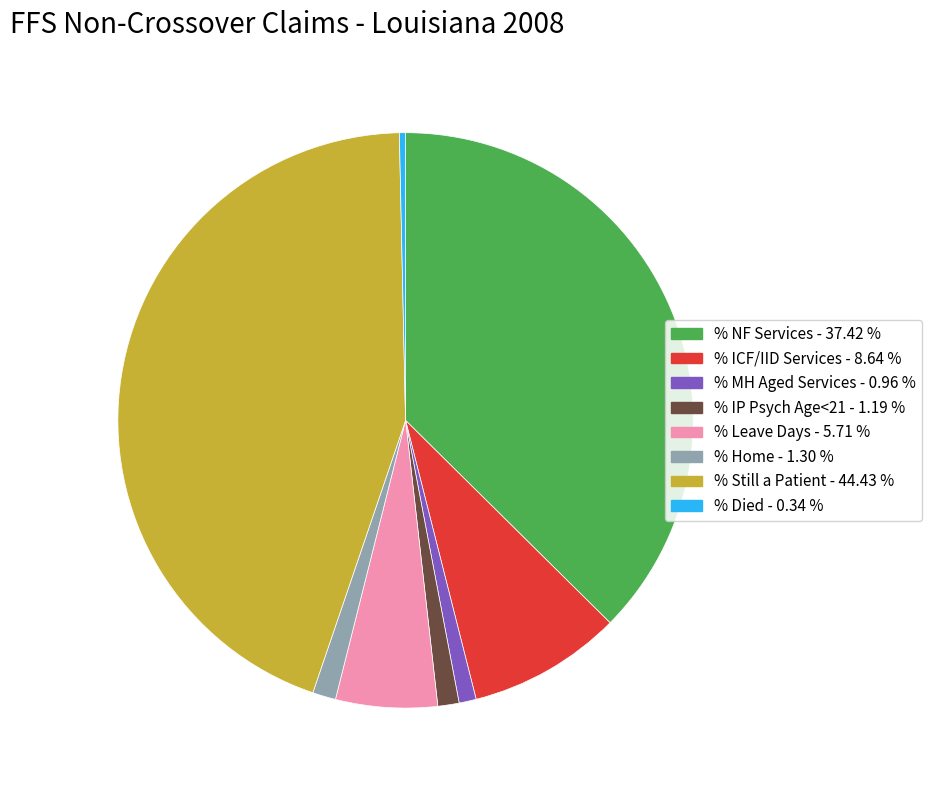

Is there any slice that represents more than half of the pie?

No